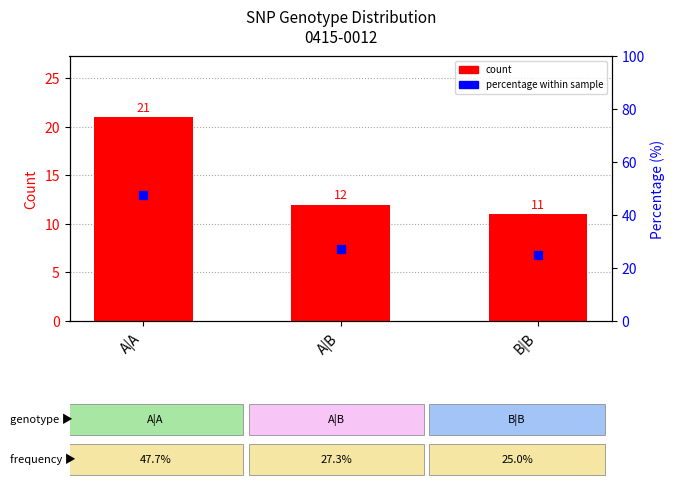

What is the smallest value displayed?

11.0